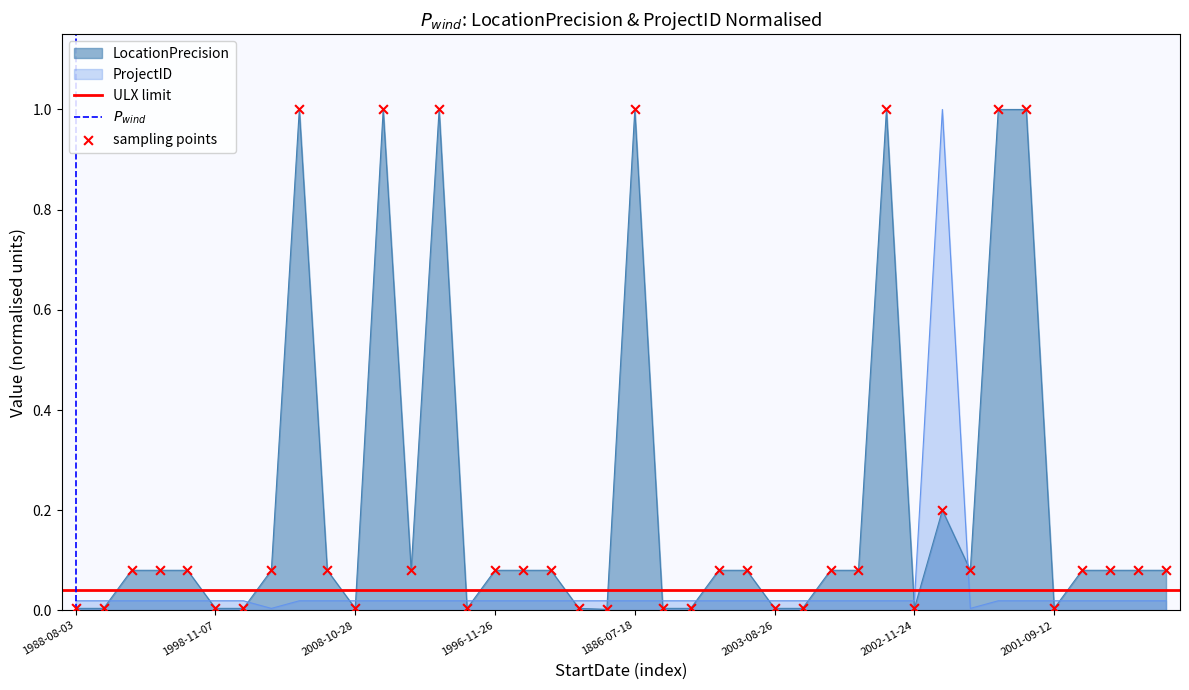

At how many categories does at least one series exceed 0?

40